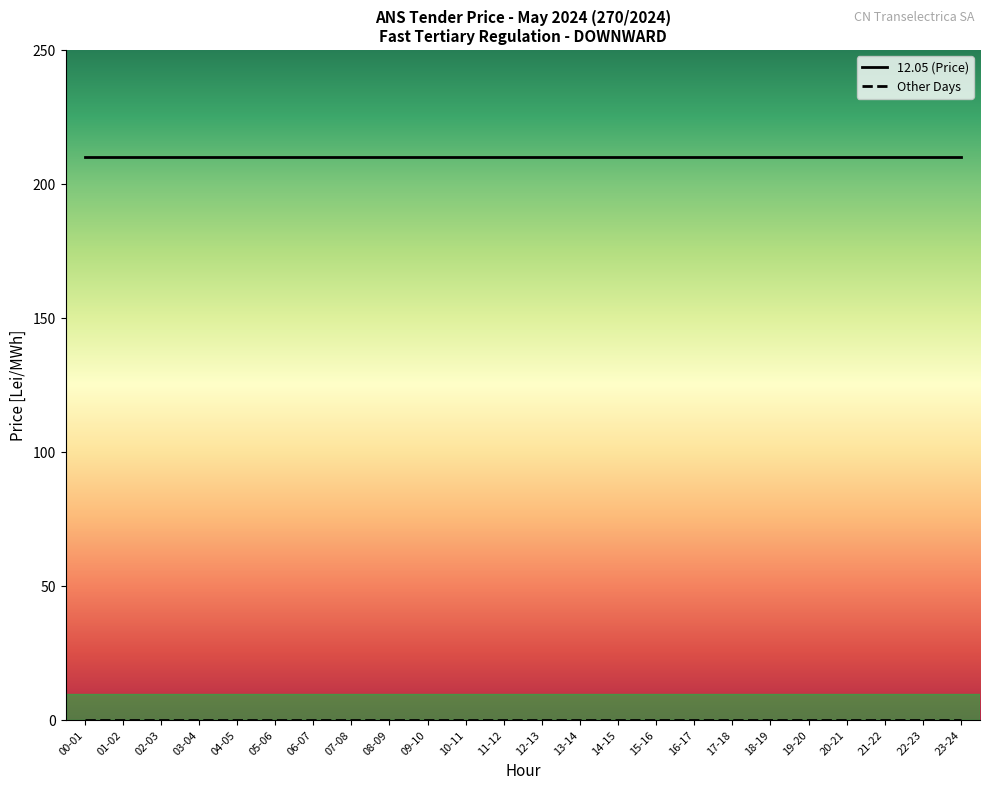

What is the total value across all series at 23-24?

210